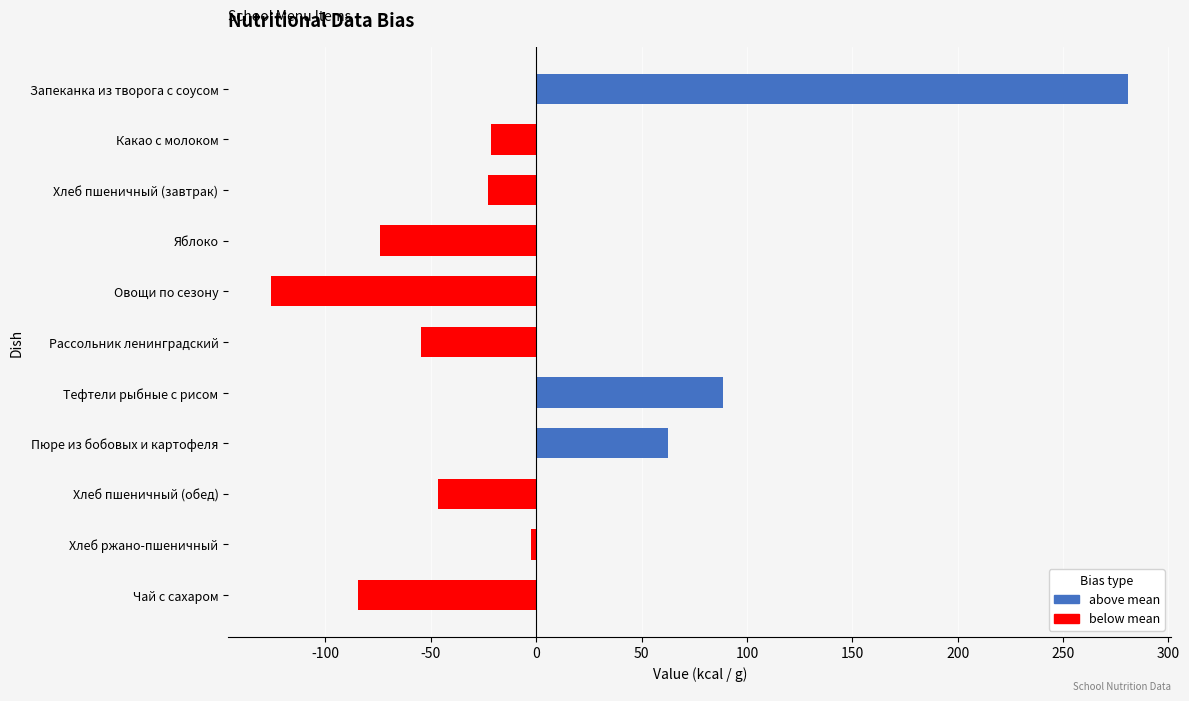

True or false: the data shows -84.4 at Чай с сахаром.

True